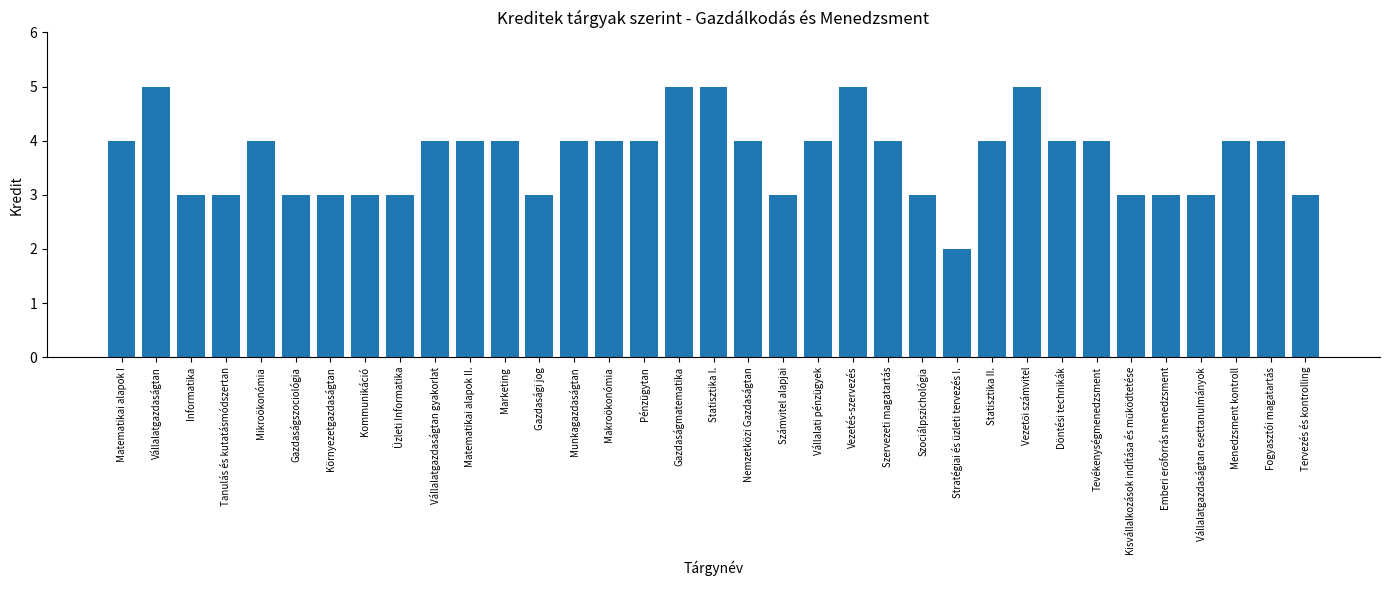

Which label corresponds to the smallest value in the chart?

Stratégiai és üzleti tervezés I.